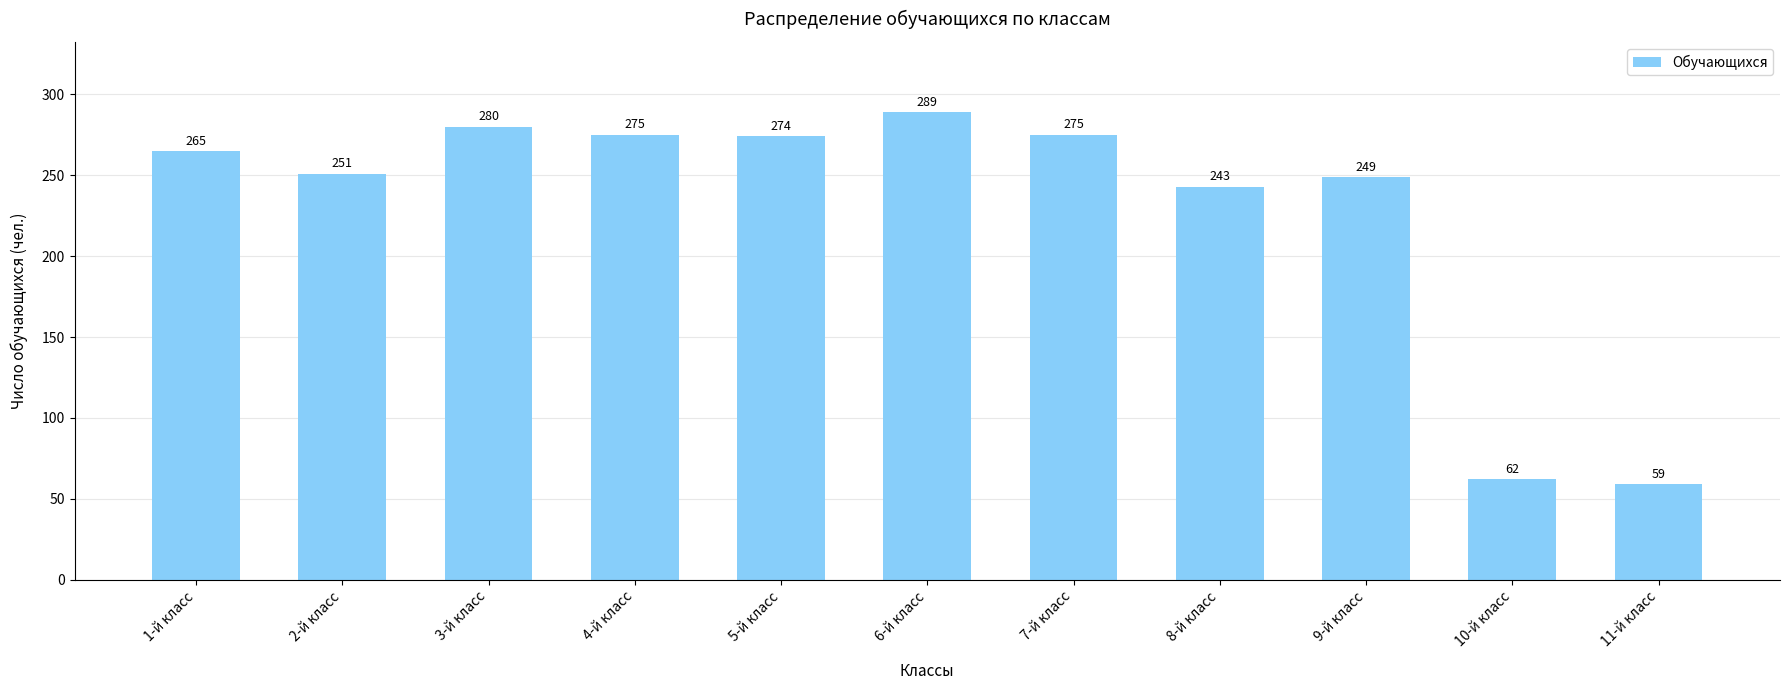

What is the ratio of the value at 2-й класс to the value at 8-й класс?

1.0